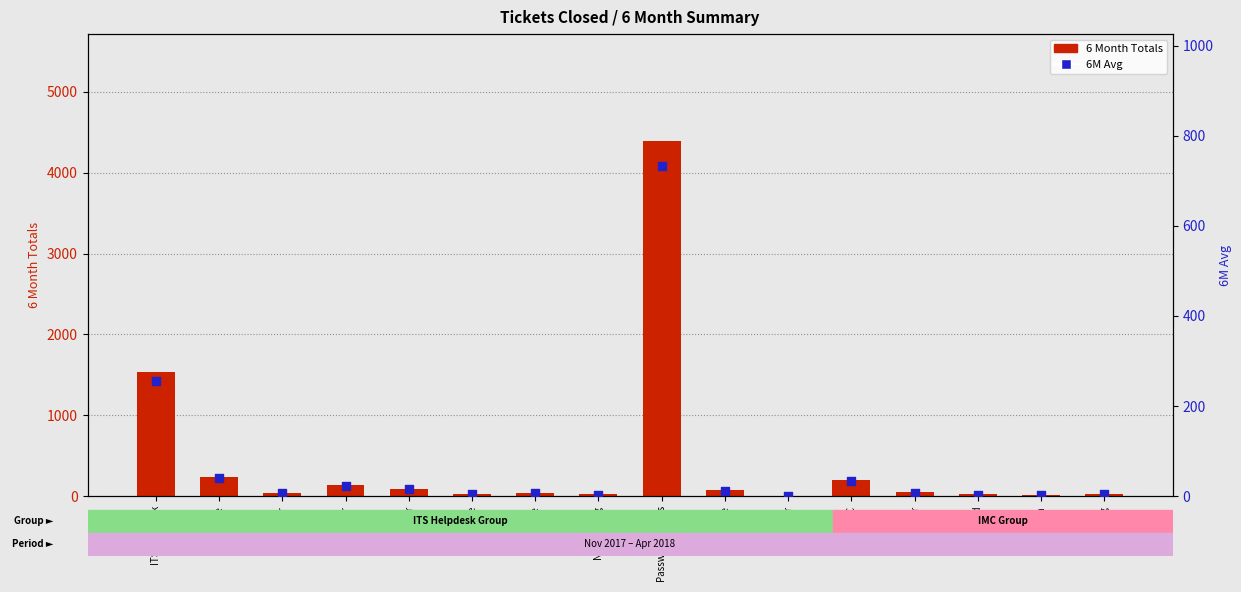

Which series has the largest total across all categories?

6 Month Totals